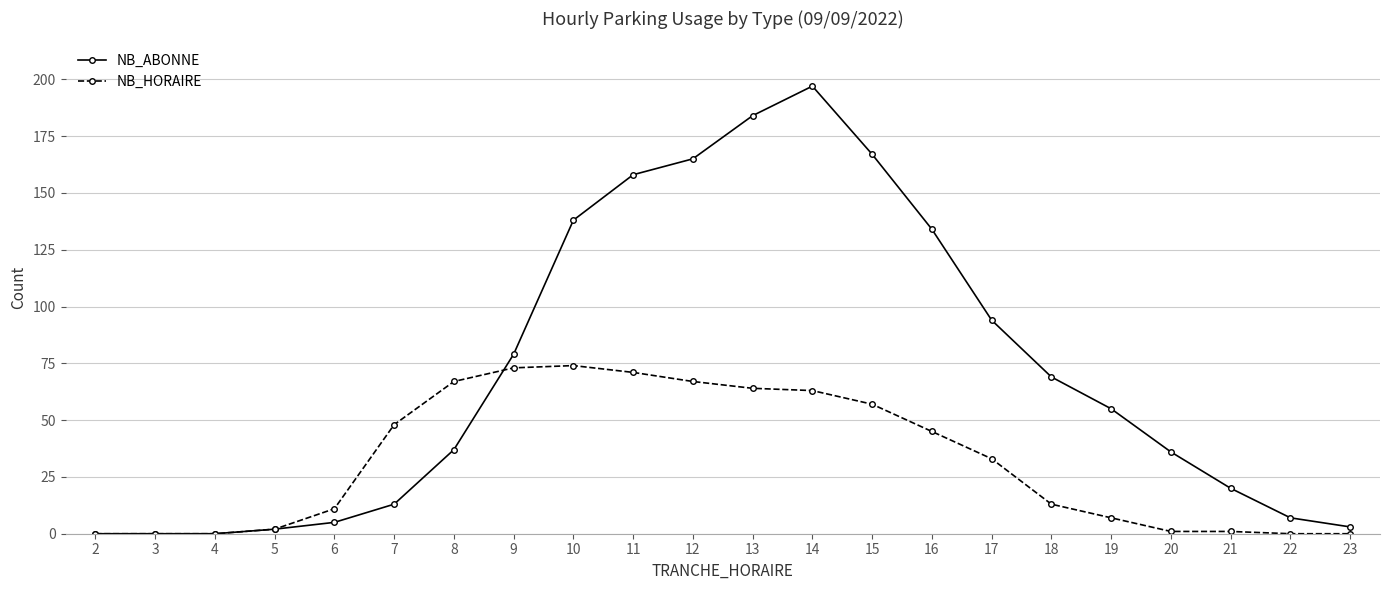

True or false: NB_ABONNE has a value of 57 at 20.

False